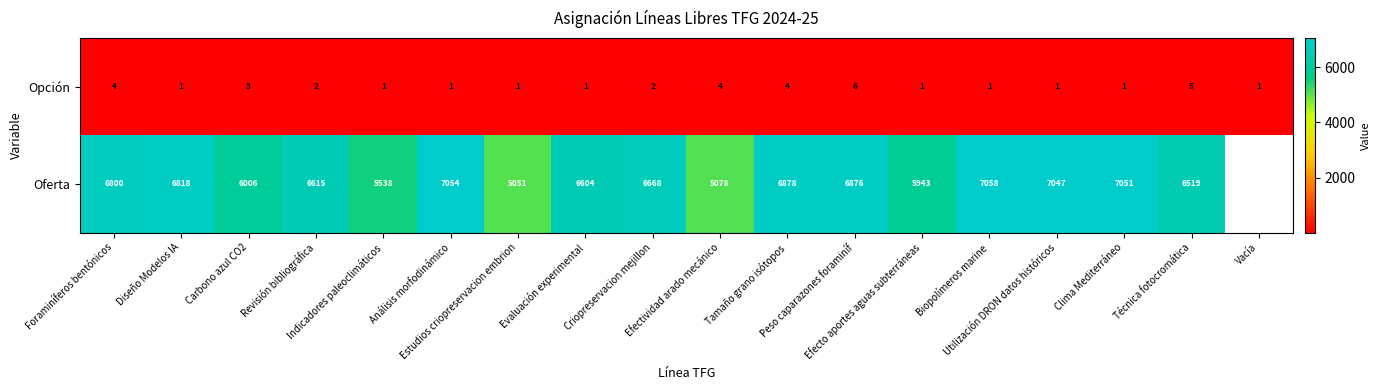

How many distinct data groups are displayed?

2